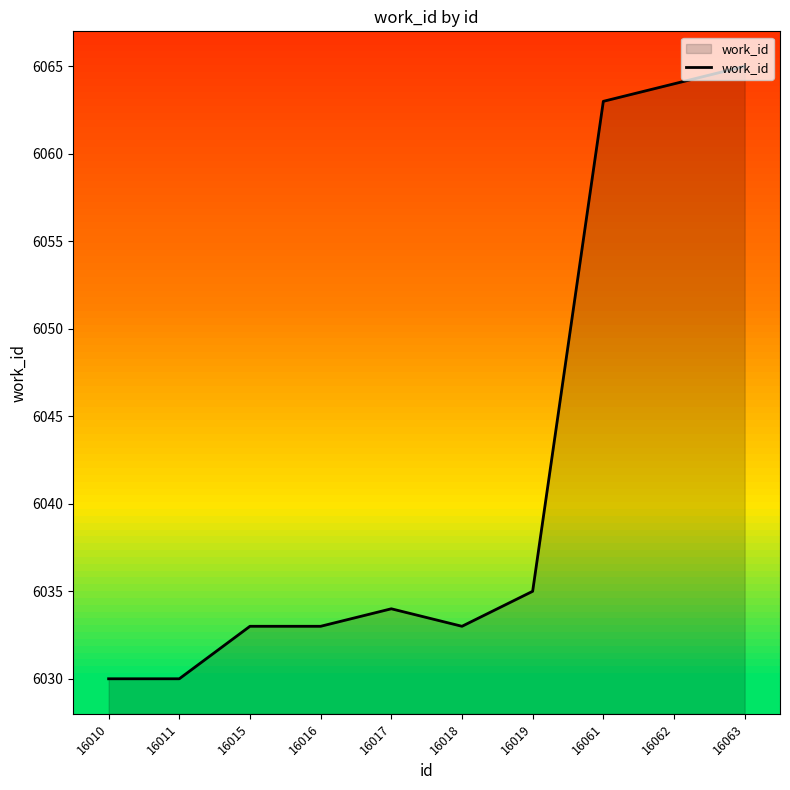

Is it true that the value at 16062 is 6064?

True